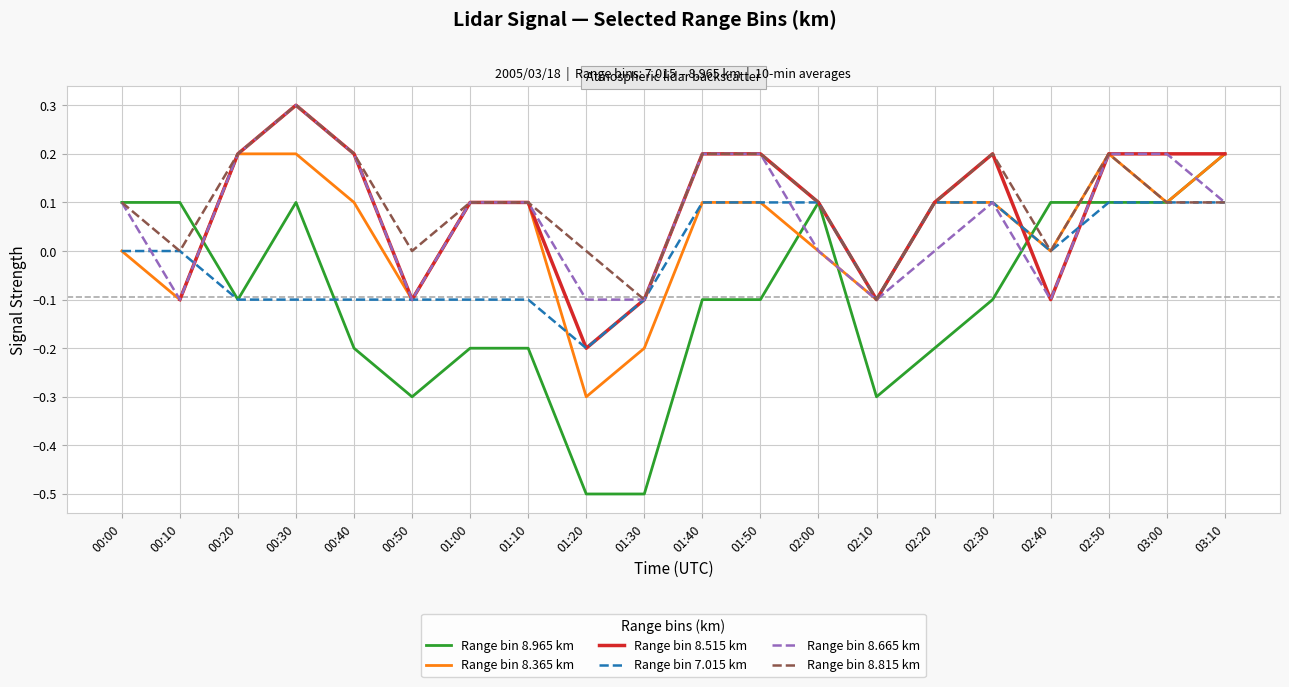

What is the label of the 20th point from the left?

03:10